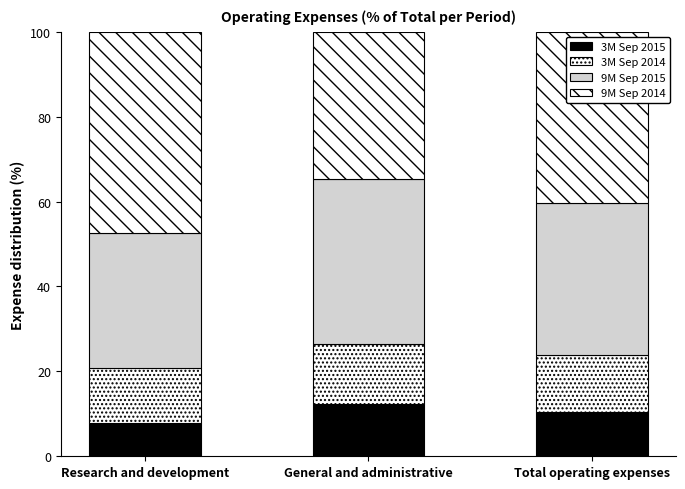

Are the bars grouped side by side (vs. stacked)?

No